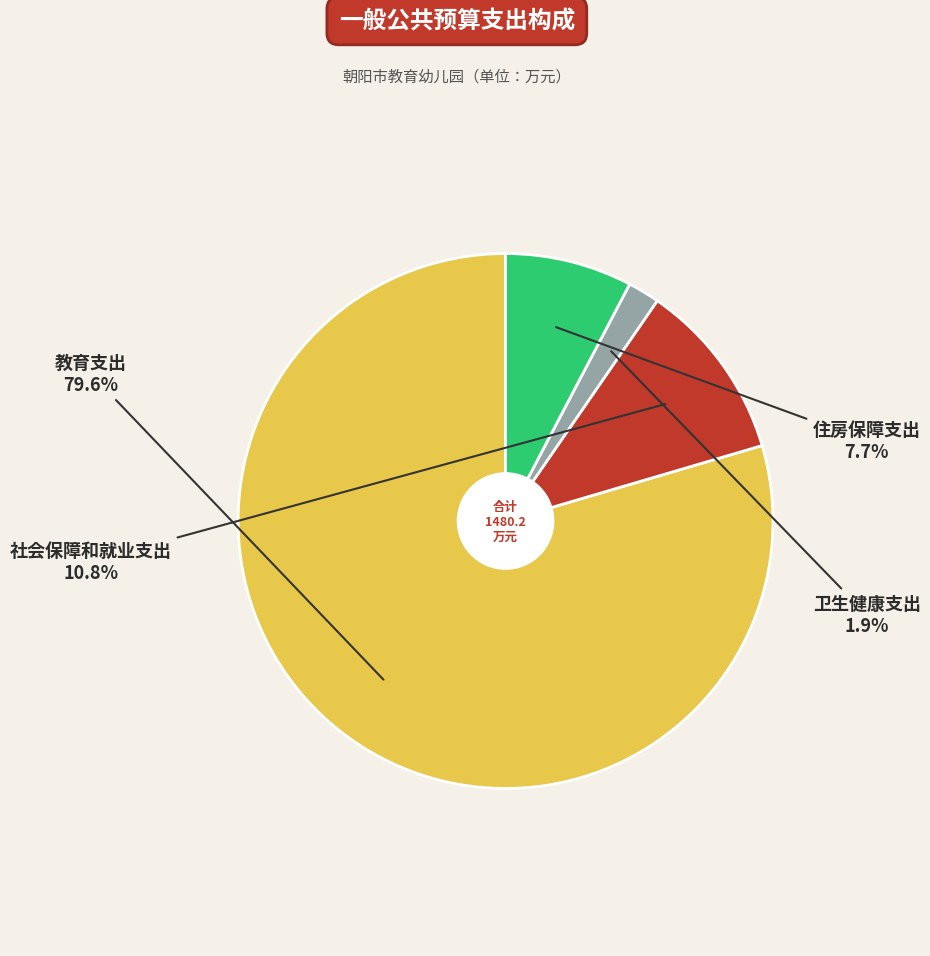

Does any single category account for the majority?

Yes